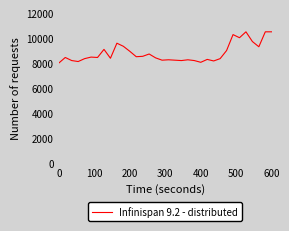

What is the difference between the maximum and minimum values?

2500.0